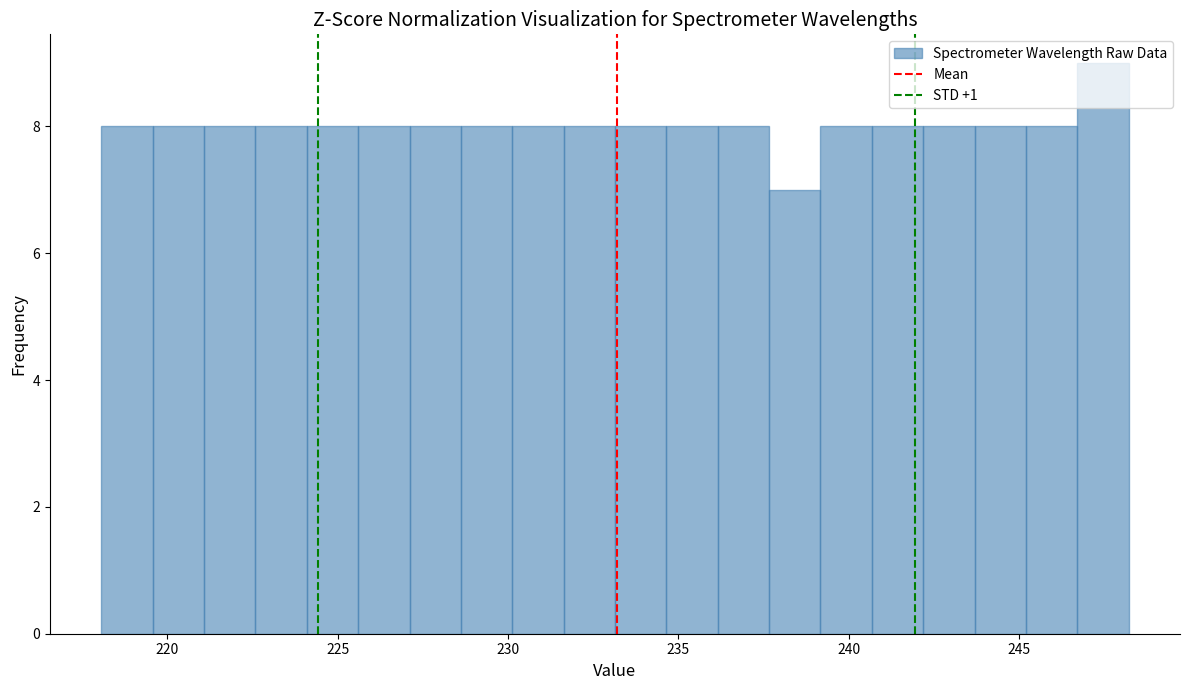

Around what value on the x-axis is the tallest bar? Give the approximate position of its centre, as read against the axis.

247.5